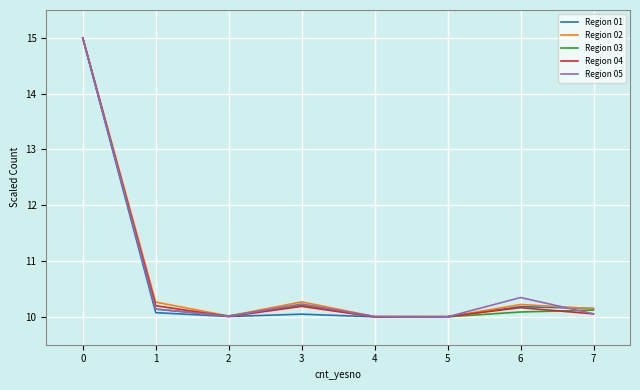

What is the smallest value displayed?

10.0